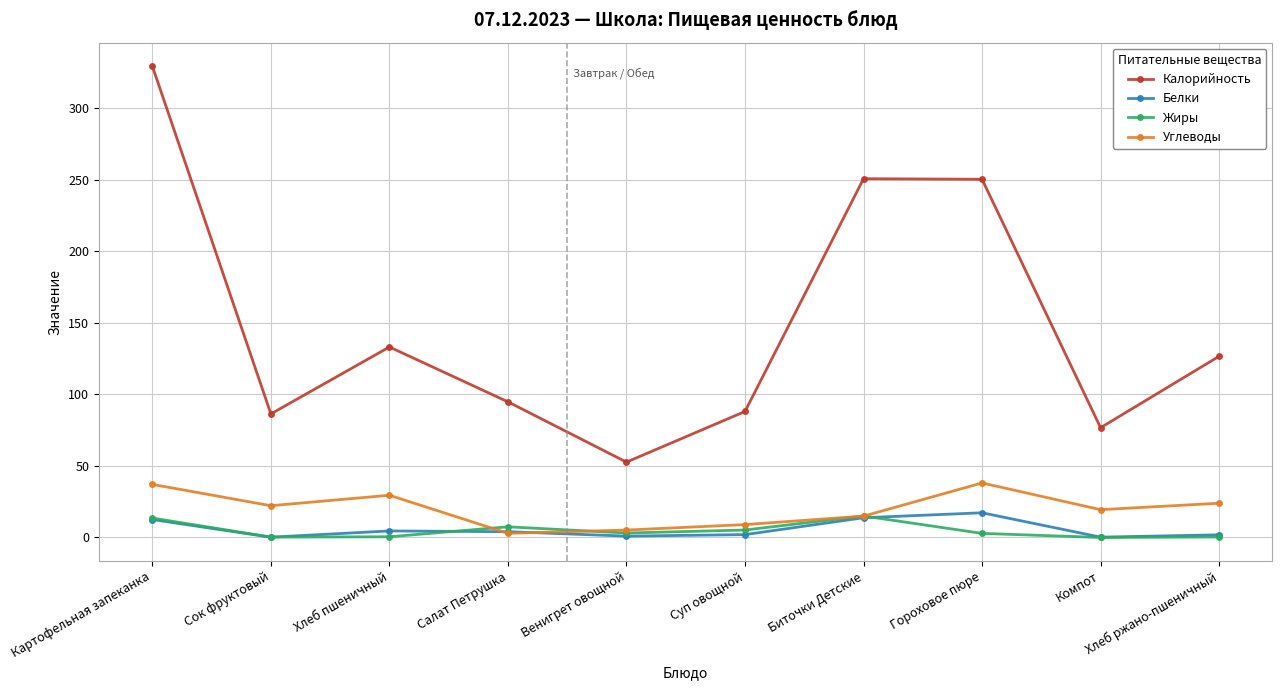

What is the value of the Углеводы point at the 3rd from the left?

29.5